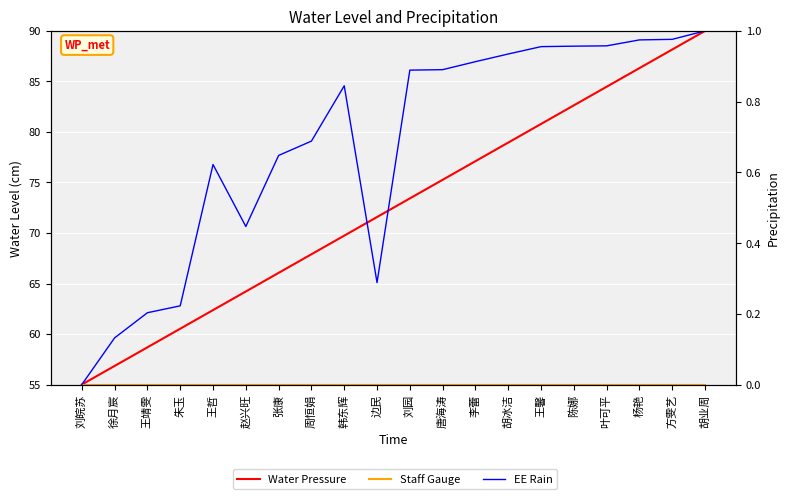

The Water Pressure series shows 39.0 at 王靖雯. True or false?

False